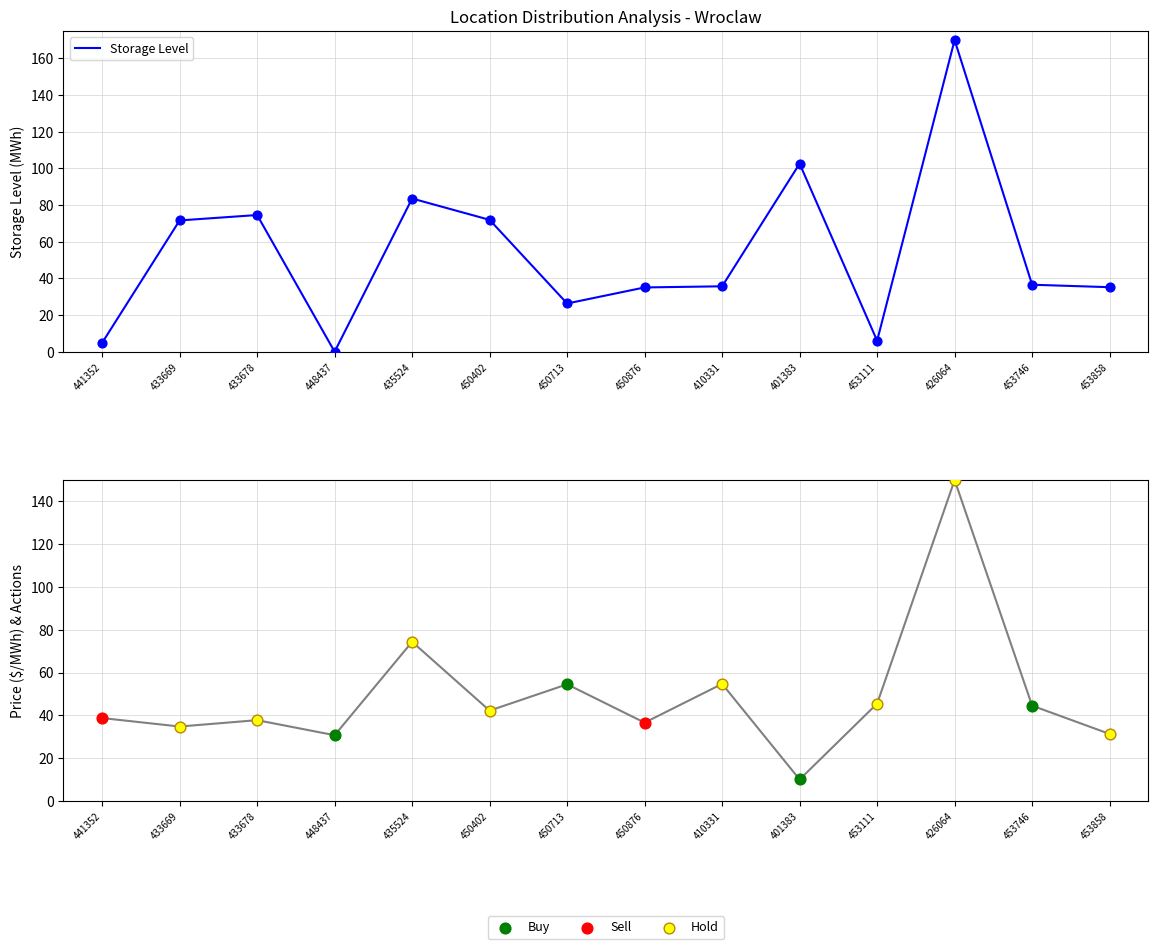

What is the highest value of the Storage Level series?

170.0